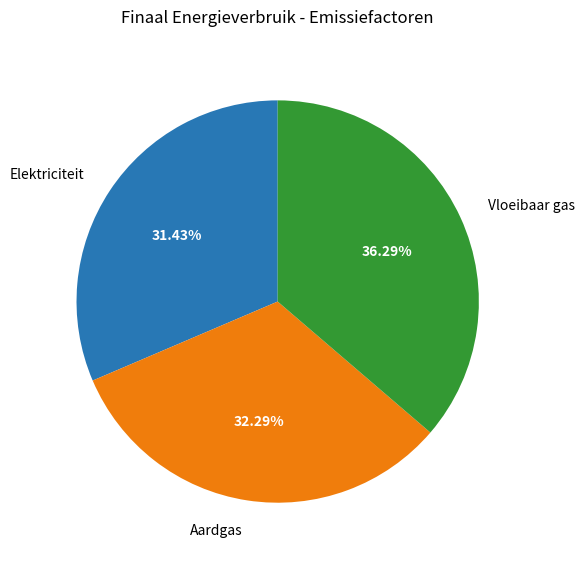

The Aardgas slice represents 32% of the pie. True or false?

True